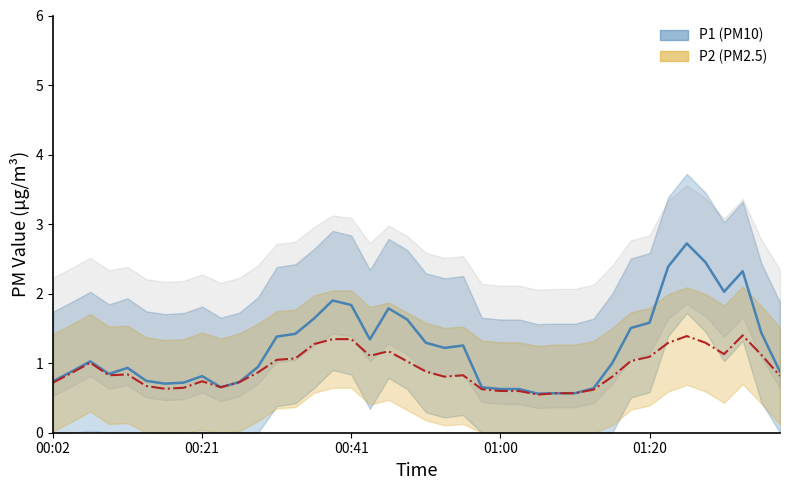

What is the difference between the second highest and second lowest values in the P1 mean series?

1.9